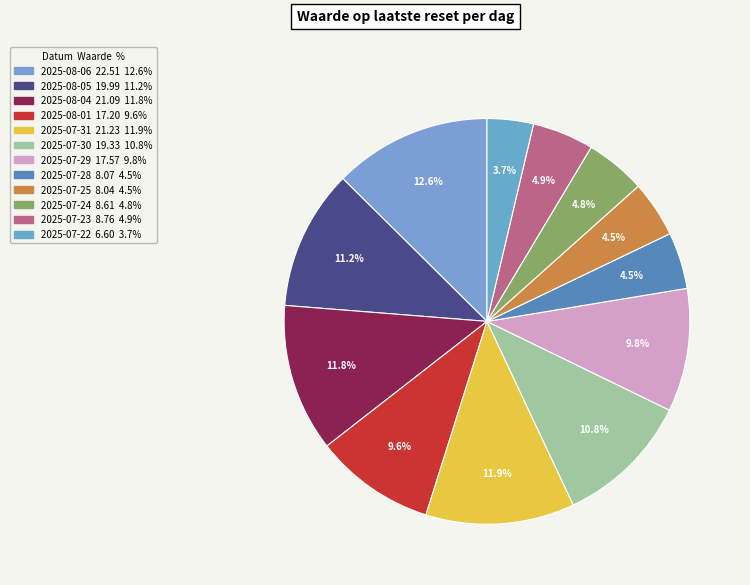

Which has a higher value, 2025-08-04 or 2025-07-23?

2025-08-04